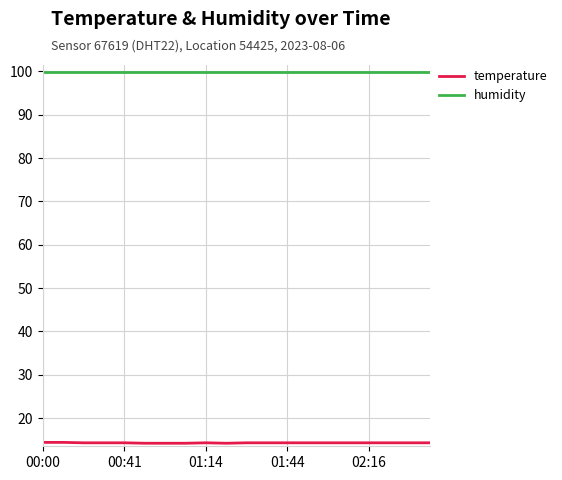

List the series in order of their overall mean, highest first.

humidity, temperature